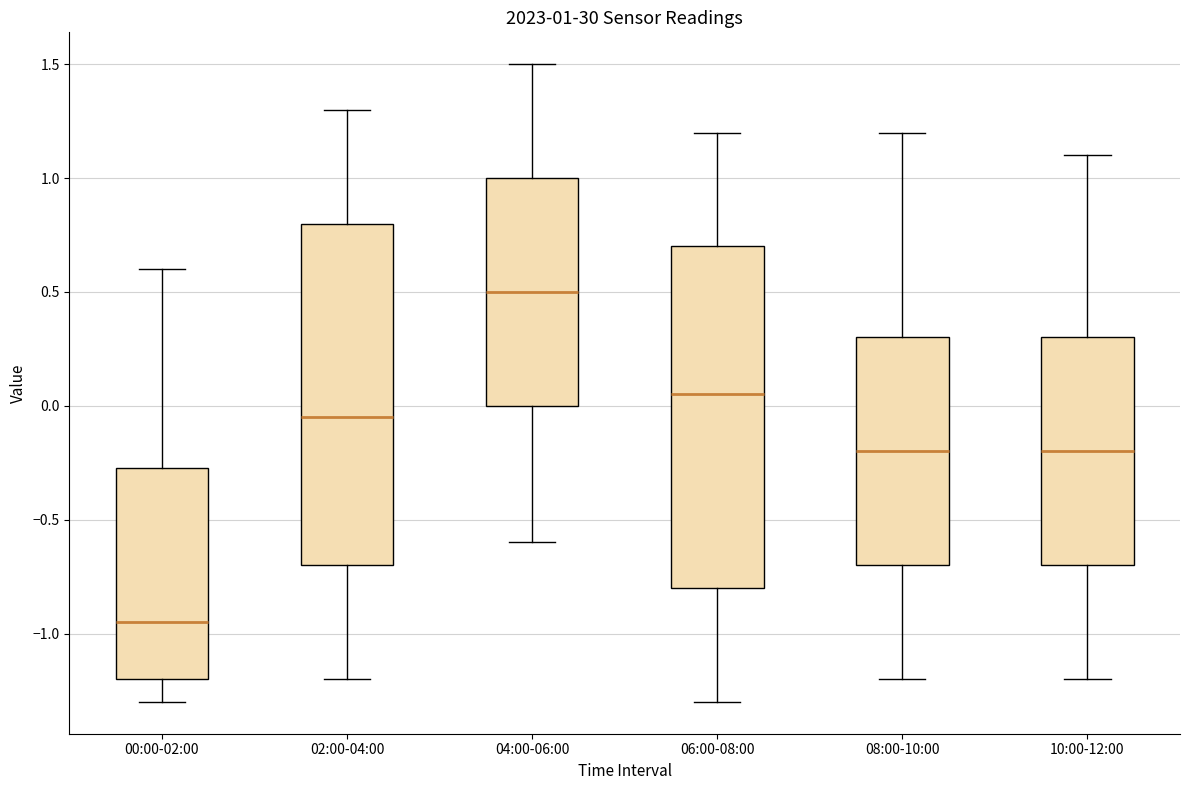

Which box has the lowest median line?

00:00-02:00